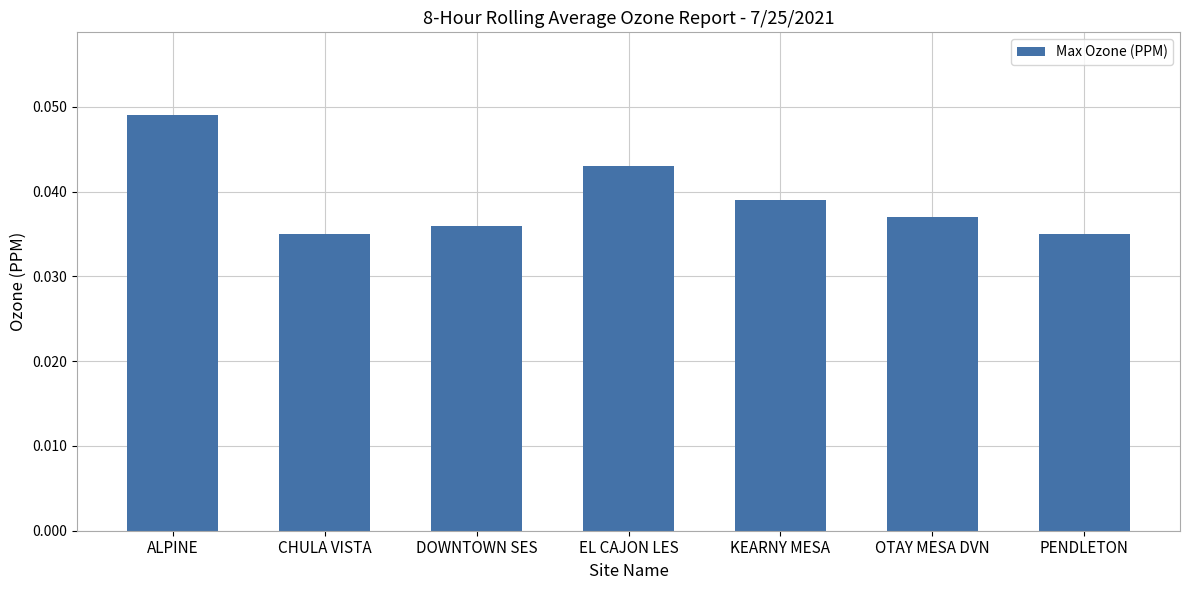

True or false: the data shows 0.1 at ALPINE.

False